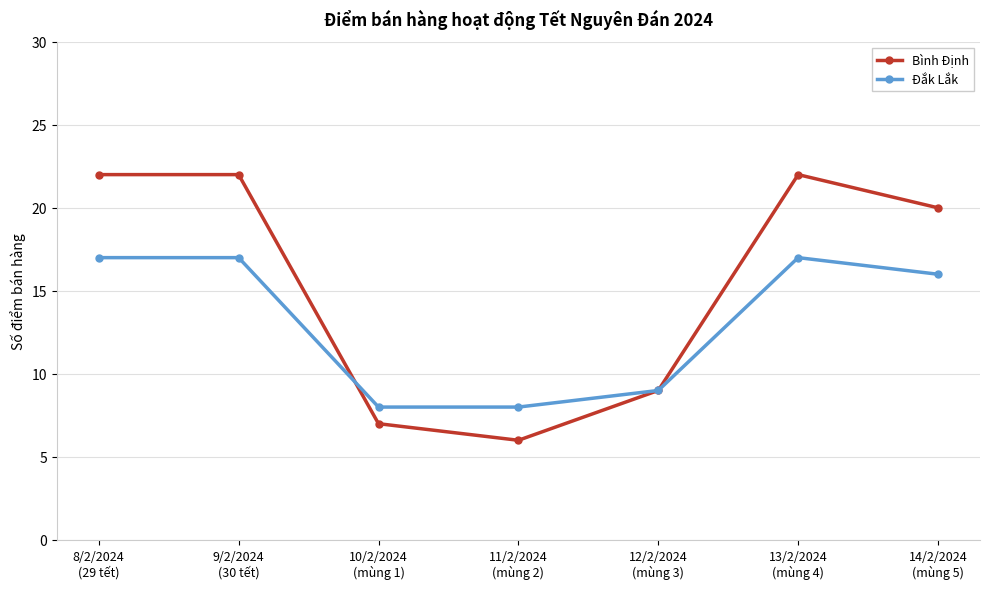

The Bình Định series shows 2 at 12/2/2024
(mùng 3). True or false?

False